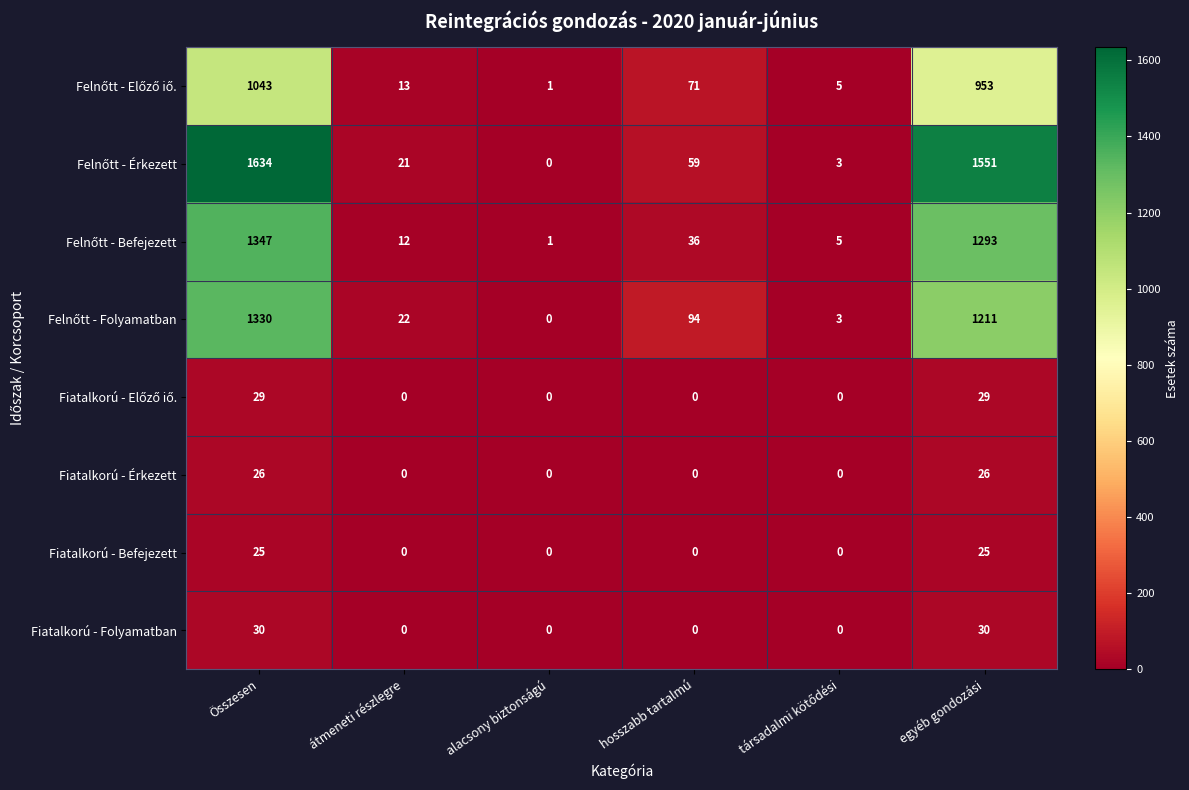

At which category is the sum across all series the highest?

Összesen